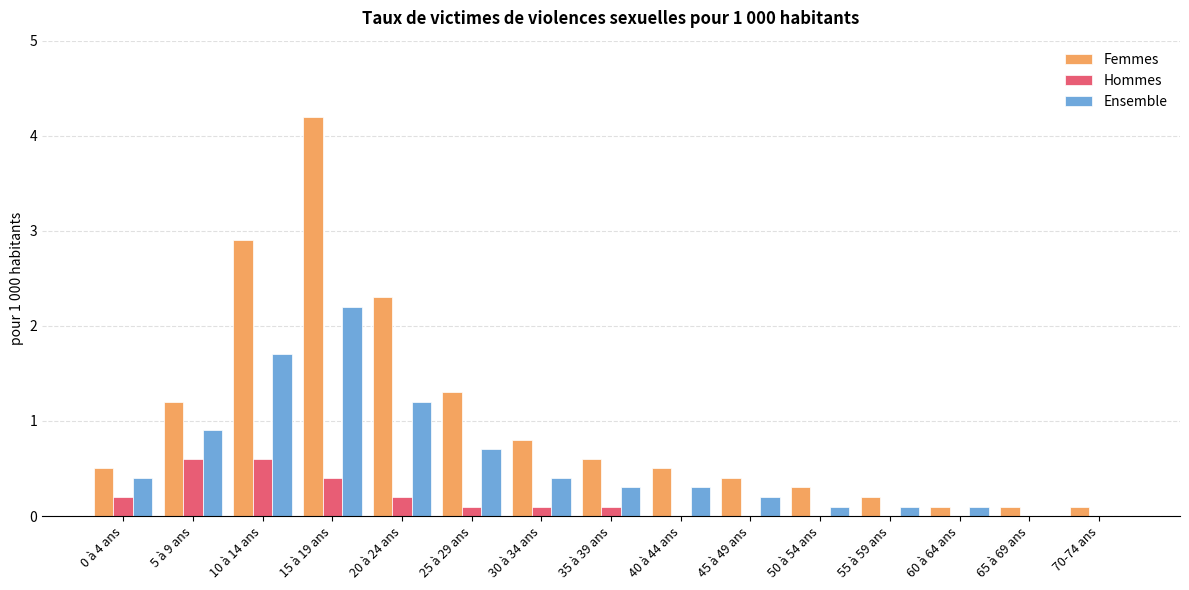

What is the total value across all series at 70-74 ans?

0.1